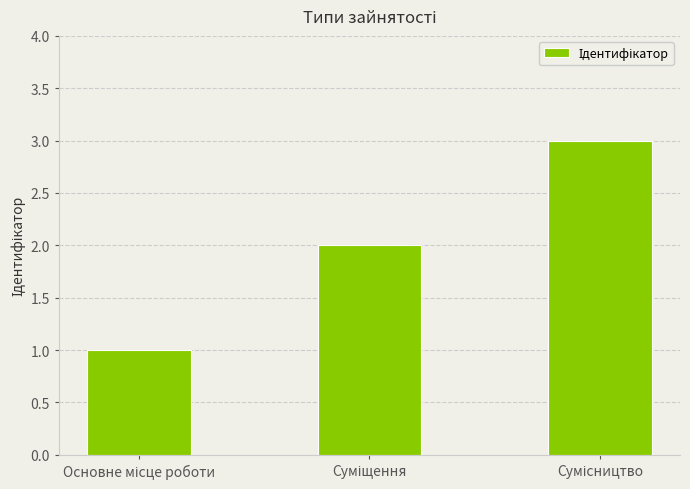

What is the sum of all values?

6